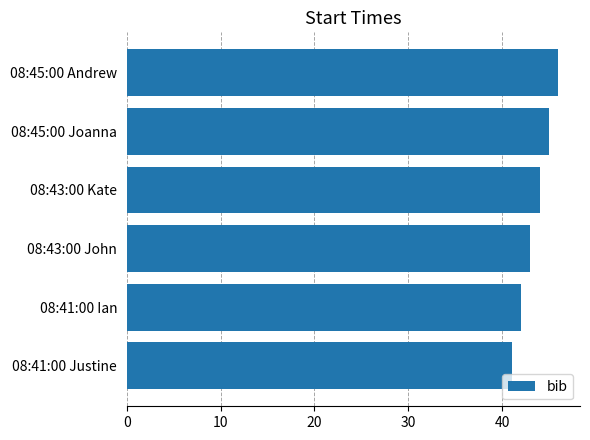

The value at 08:43:00 John is 76. True or false?

False